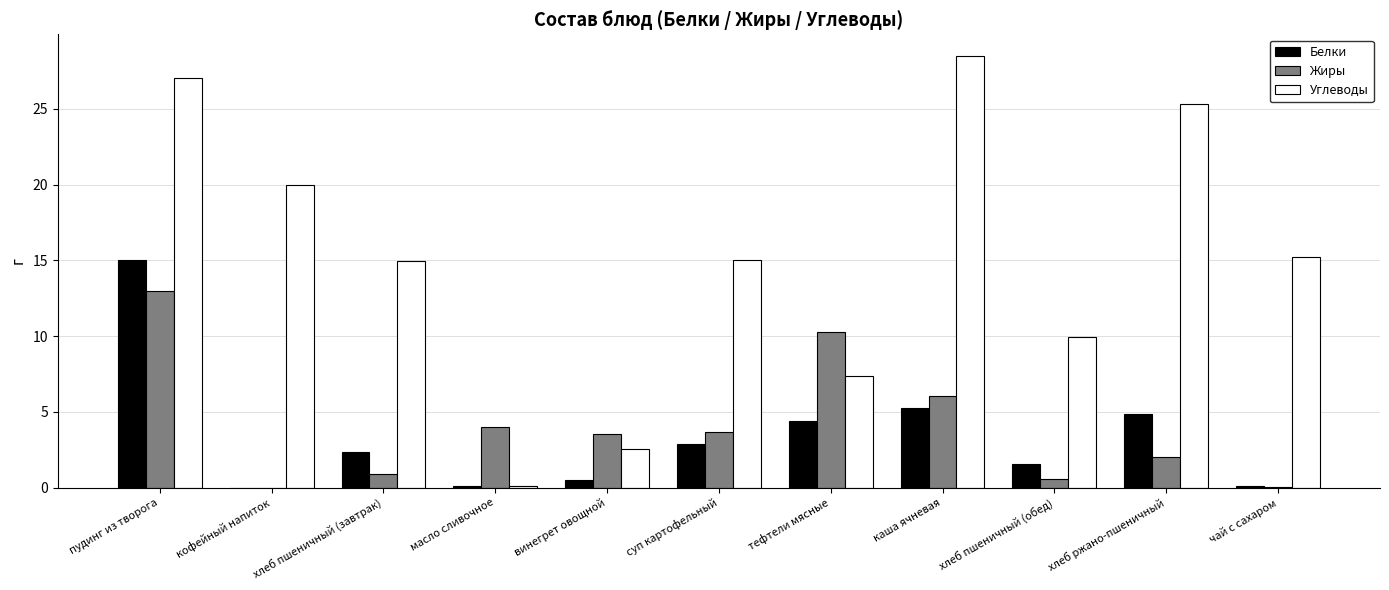

What are all the series names shown in the legend?

Белки, Жиры, Углеводы